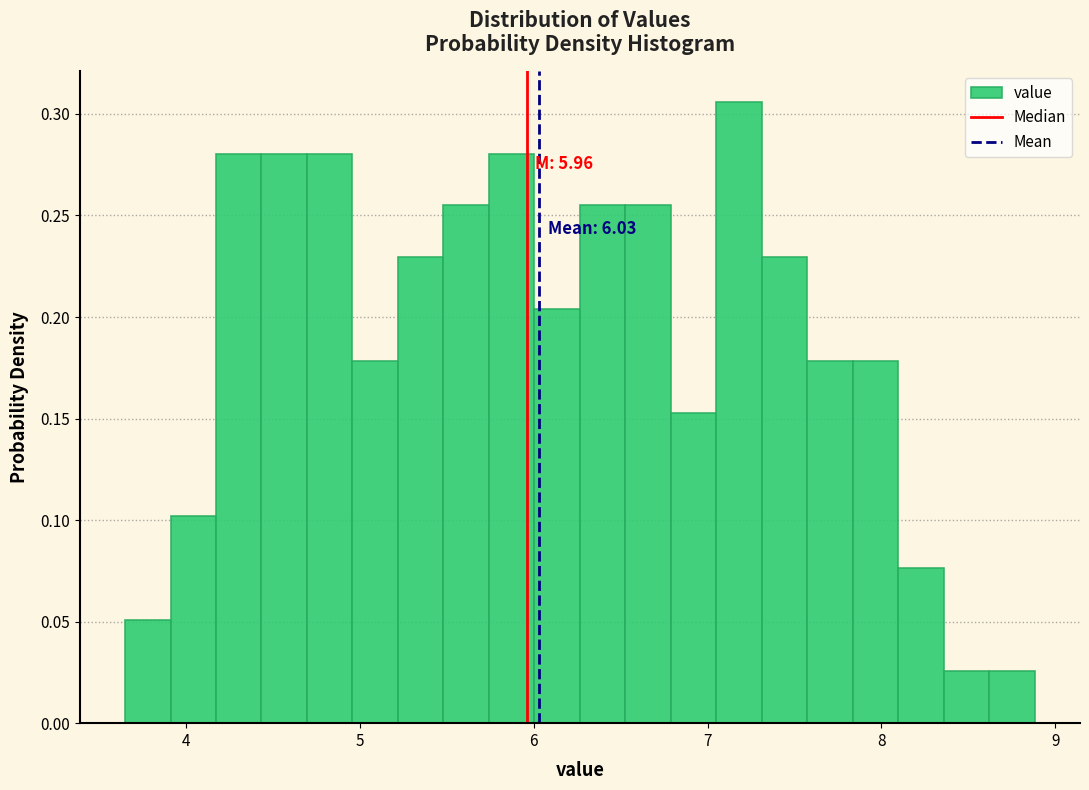

Read against the x-axis, roughly where is the centre of the tallest bar?

7.2